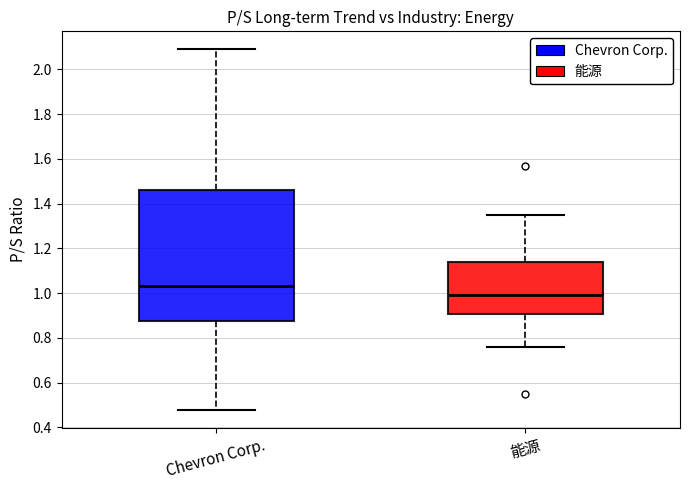

Comparing the boxes themselves (not the whiskers), which one is the tallest?

Chevron Corp.